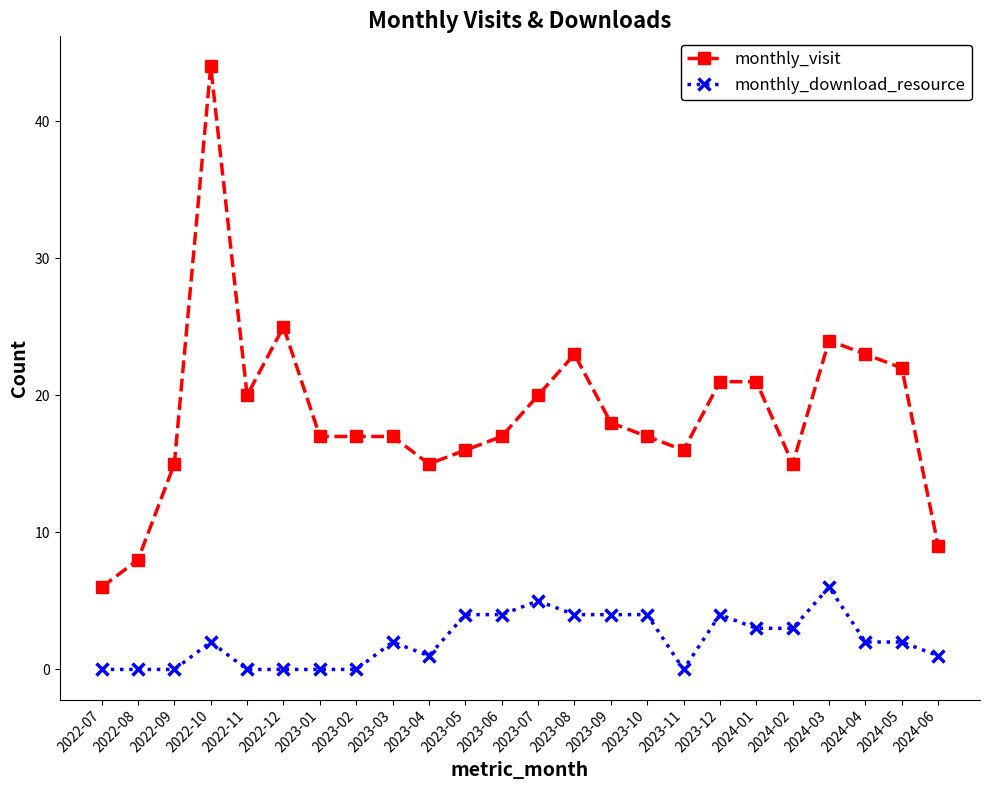

True or false: monthly_download_resource and monthly_visit cross at least once.

False